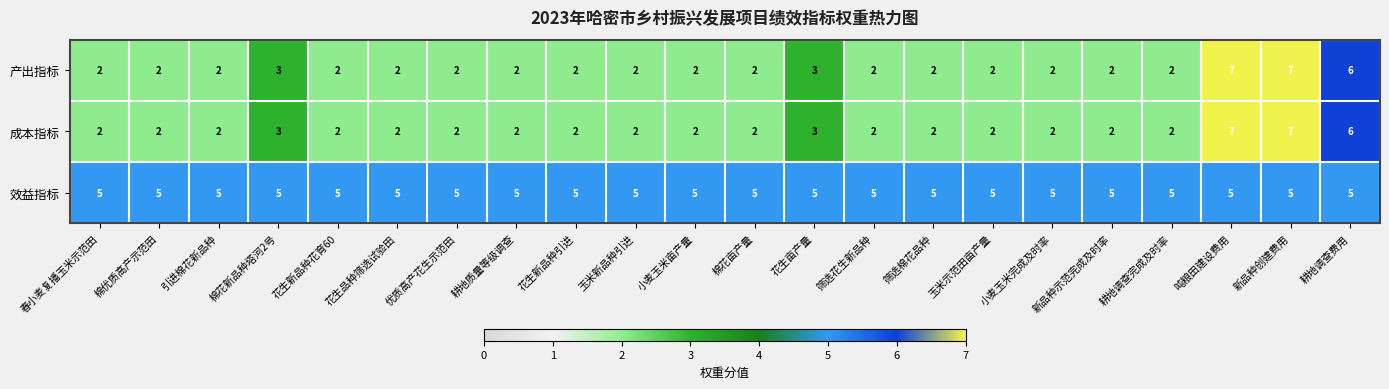

Is it true that 产出指标 equals 2 at 筛选棉花品种?

True